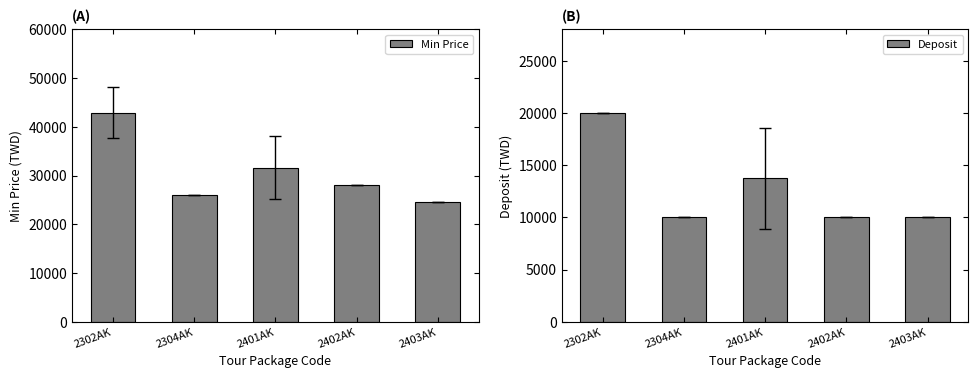

Does the chart contain any negative values?

No